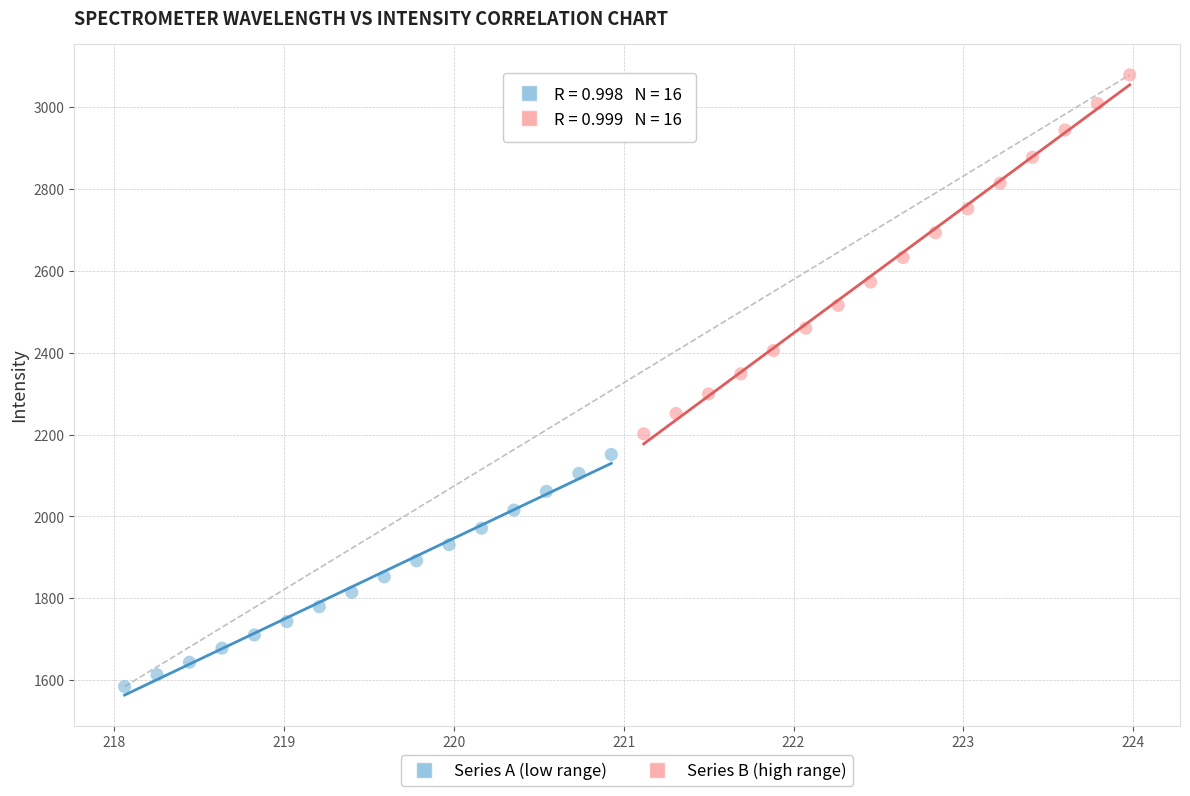

Which series contains the highest Y value?

Series B (high range)